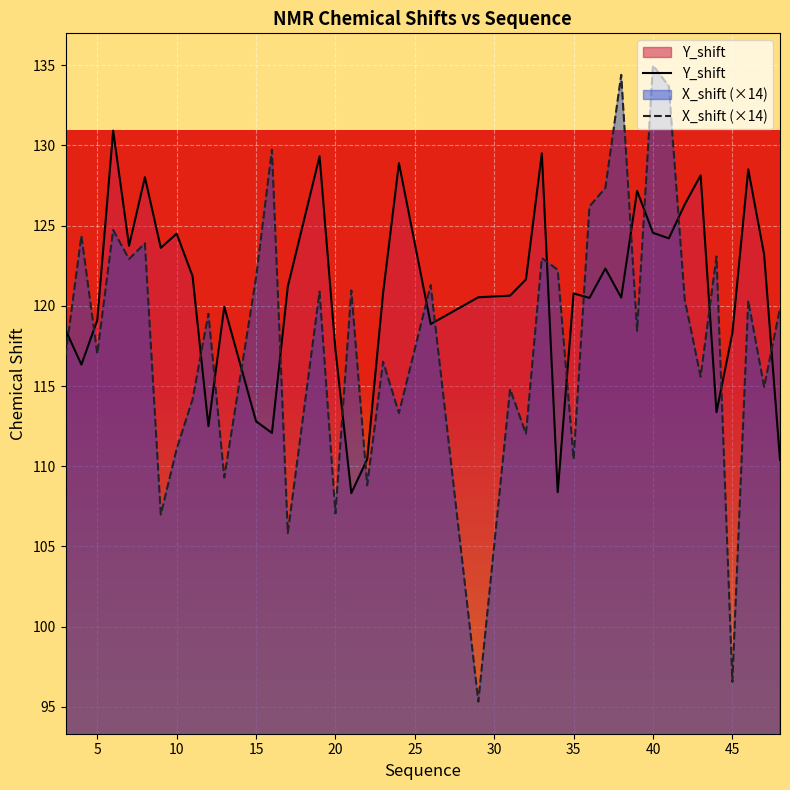

How many times do Y_shift and X_shift cross each other?

19